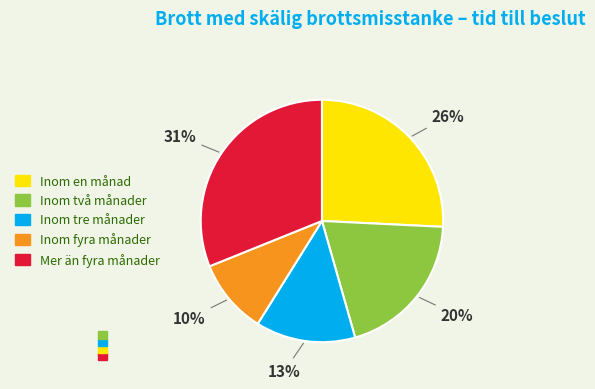

What is the ratio of the value at Inom en månad to the value at Mer än fyra månader?

0.8